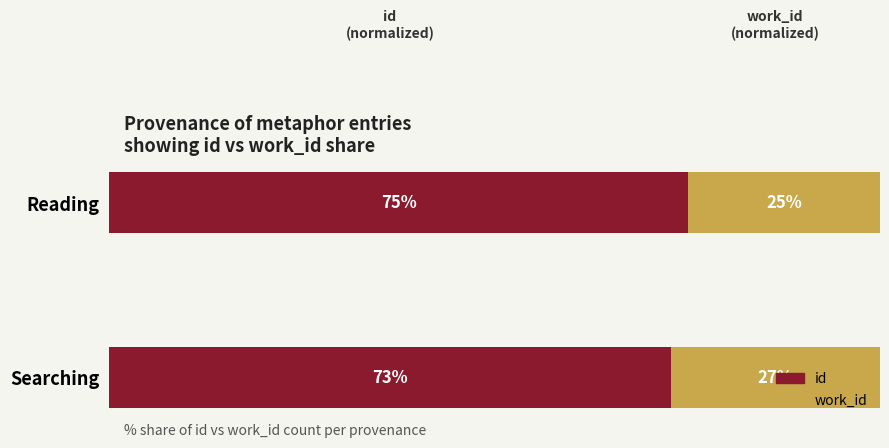

Which category has the lowest value in the id series?

Searching